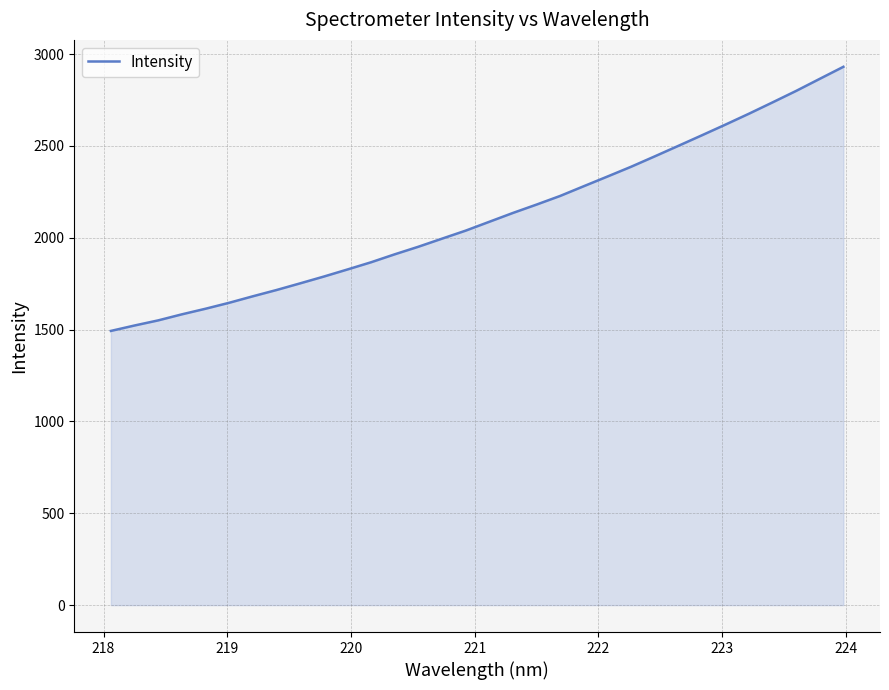

How many lines are shown in the chart?

1